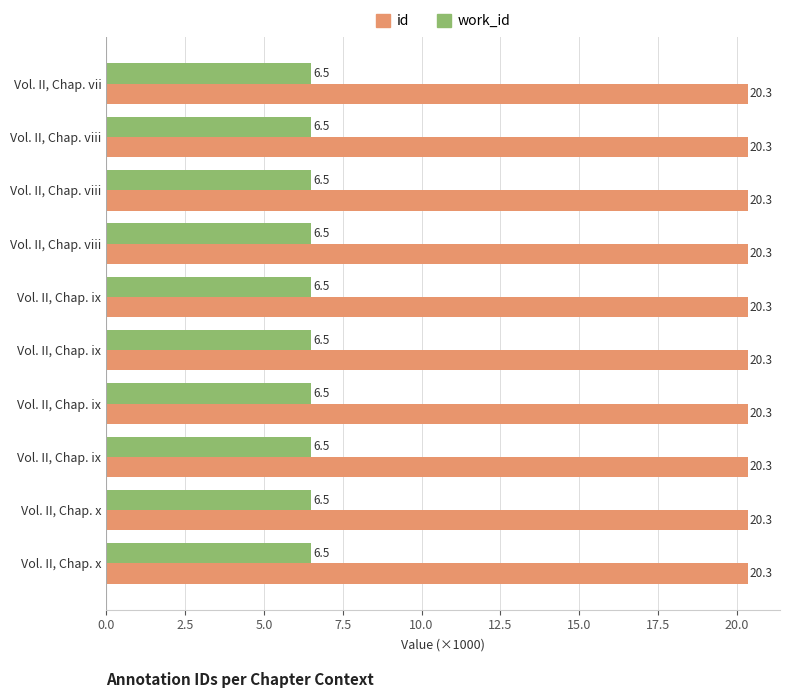

How many data points does each series have?

10